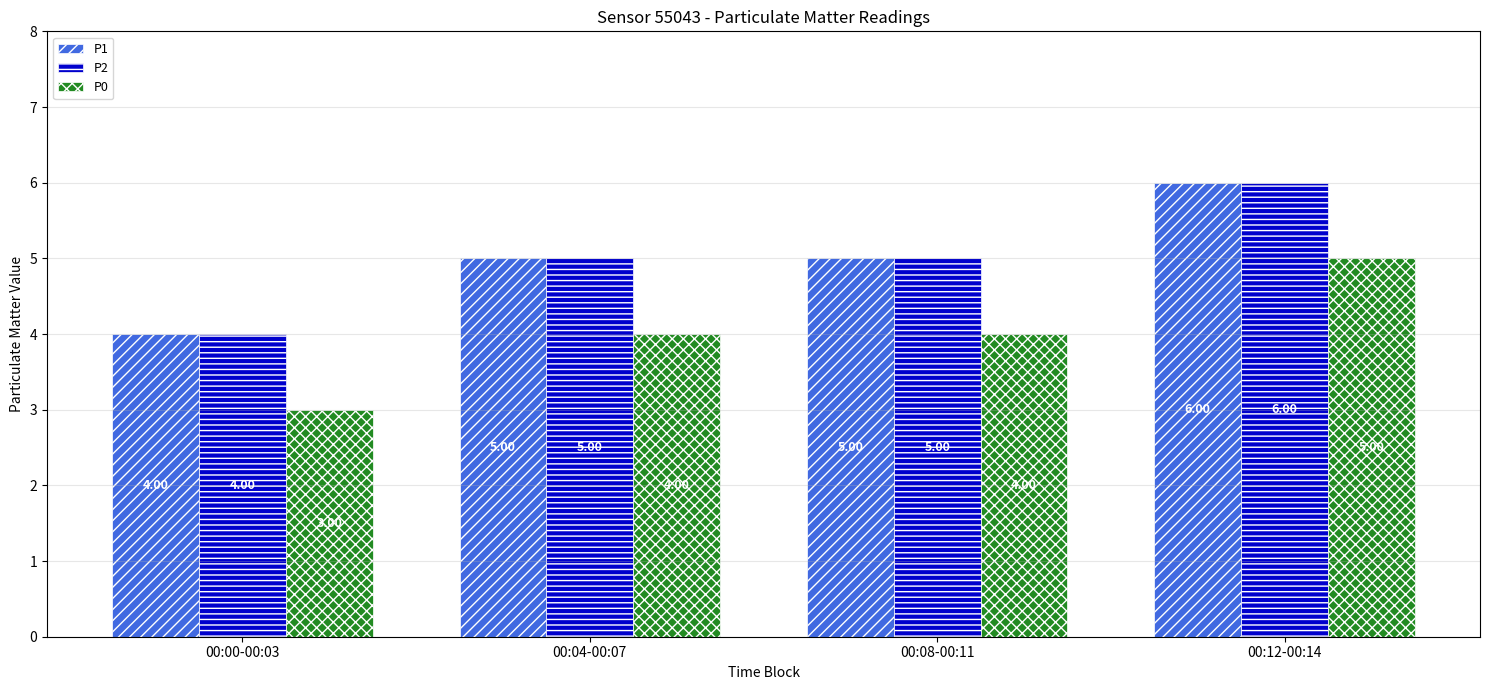

At which category is the sum across all series the highest?

00:12-00:14